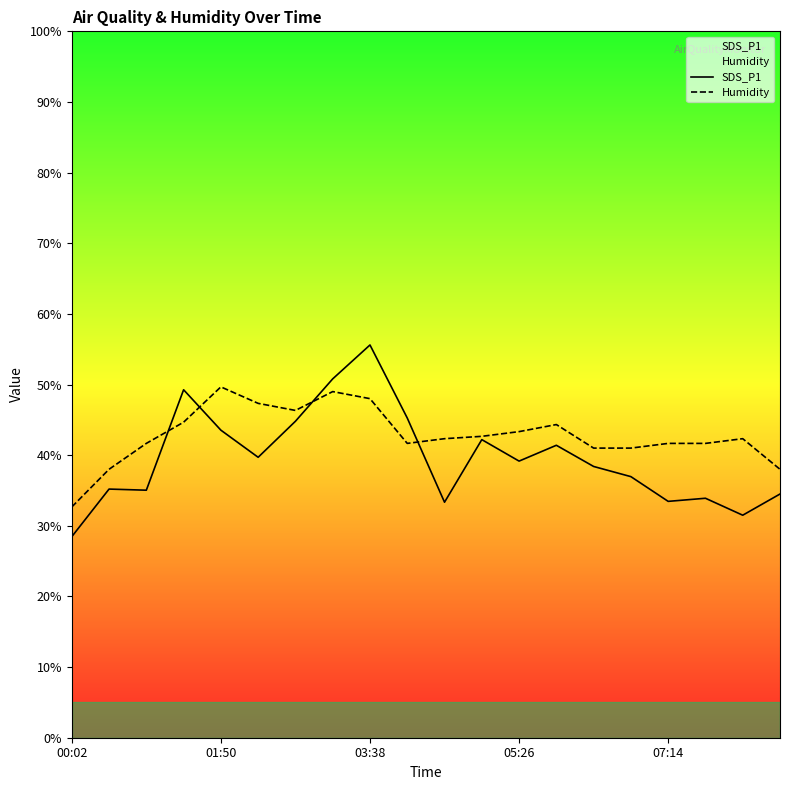

What is the maximum value shown in the chart?

55.6